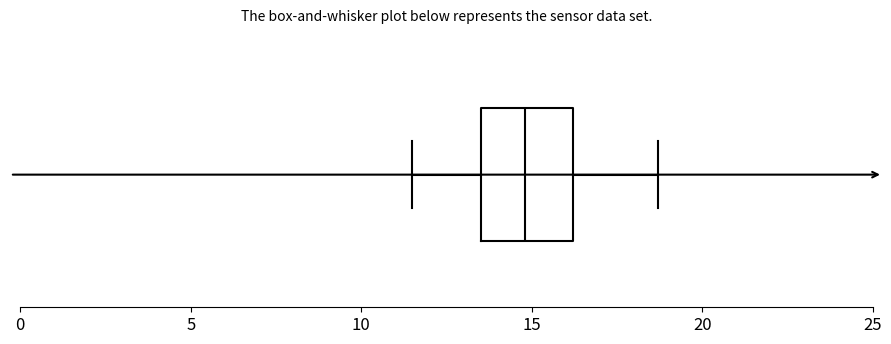

Where does the right whisker of the box end on the x-axis? The values are not printed on the chart, so give them approximately, as read against the axis.

18.5